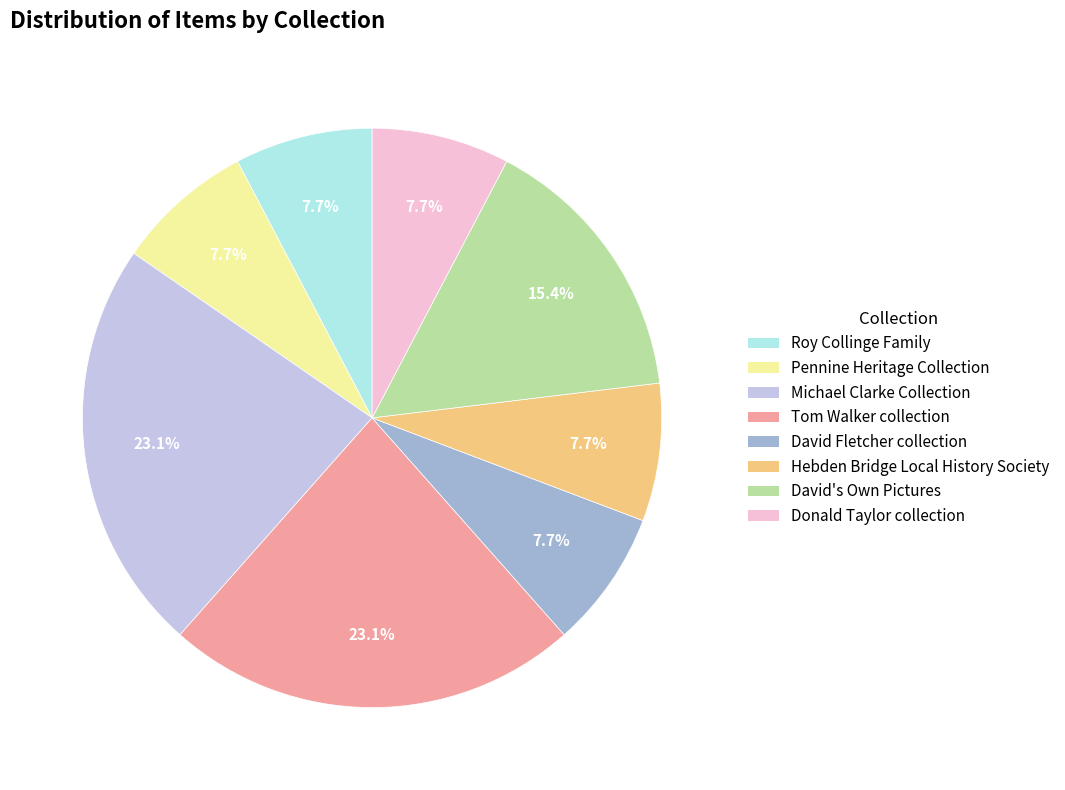

To the nearest percent, what percentage of the pie is Hebden Bridge Local History Society?

8%